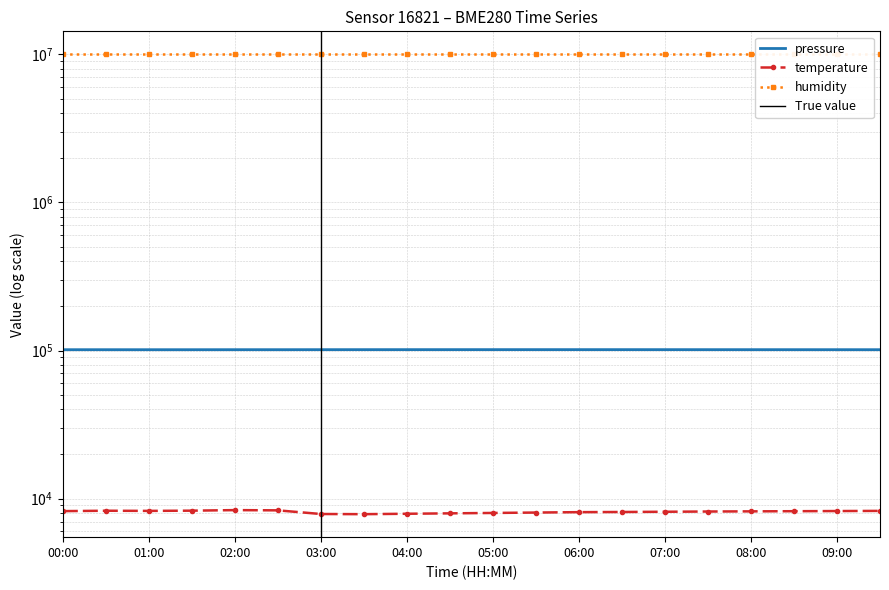

Is it true that pressure equals 101355.0 at 04:00?

True